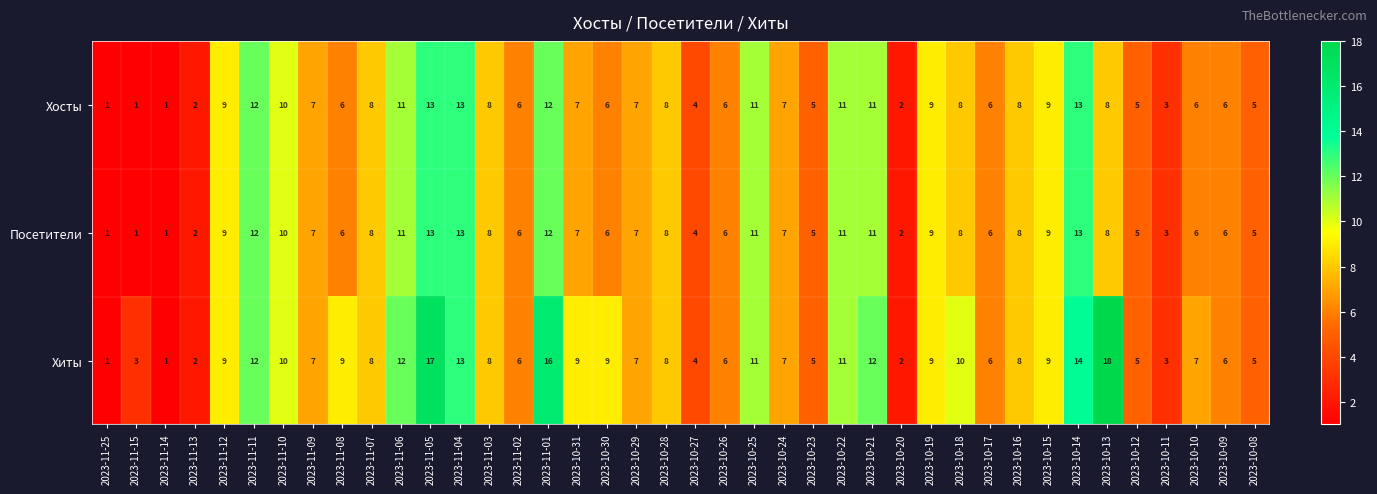

What is the highest value of the Посетители series?

13